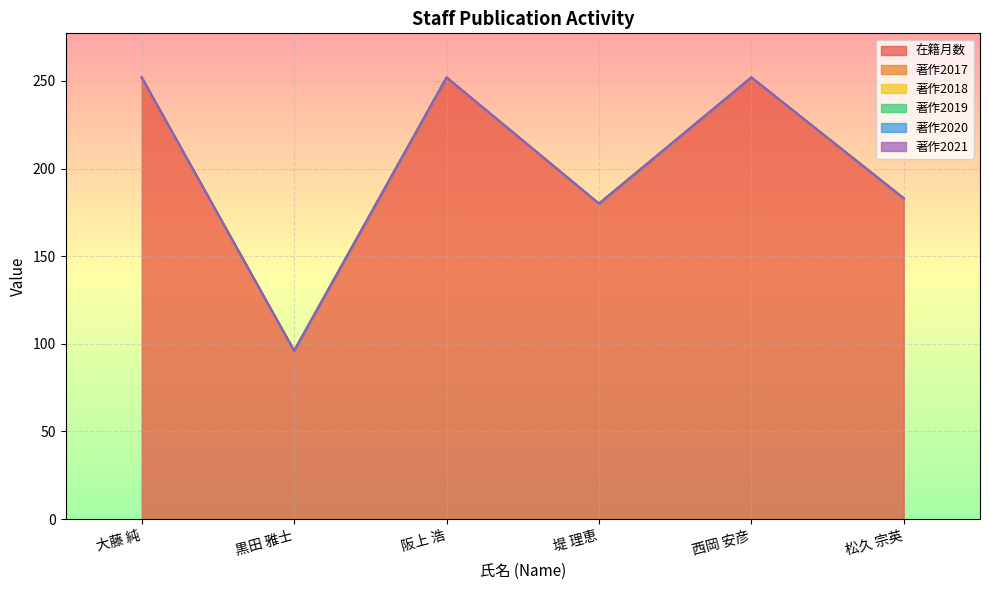

At 西岡 安彦, list the series in order from smallest to largest.

著作2017, 著作2018, 著作2019, 著作2020, 著作2021, 在籍月数